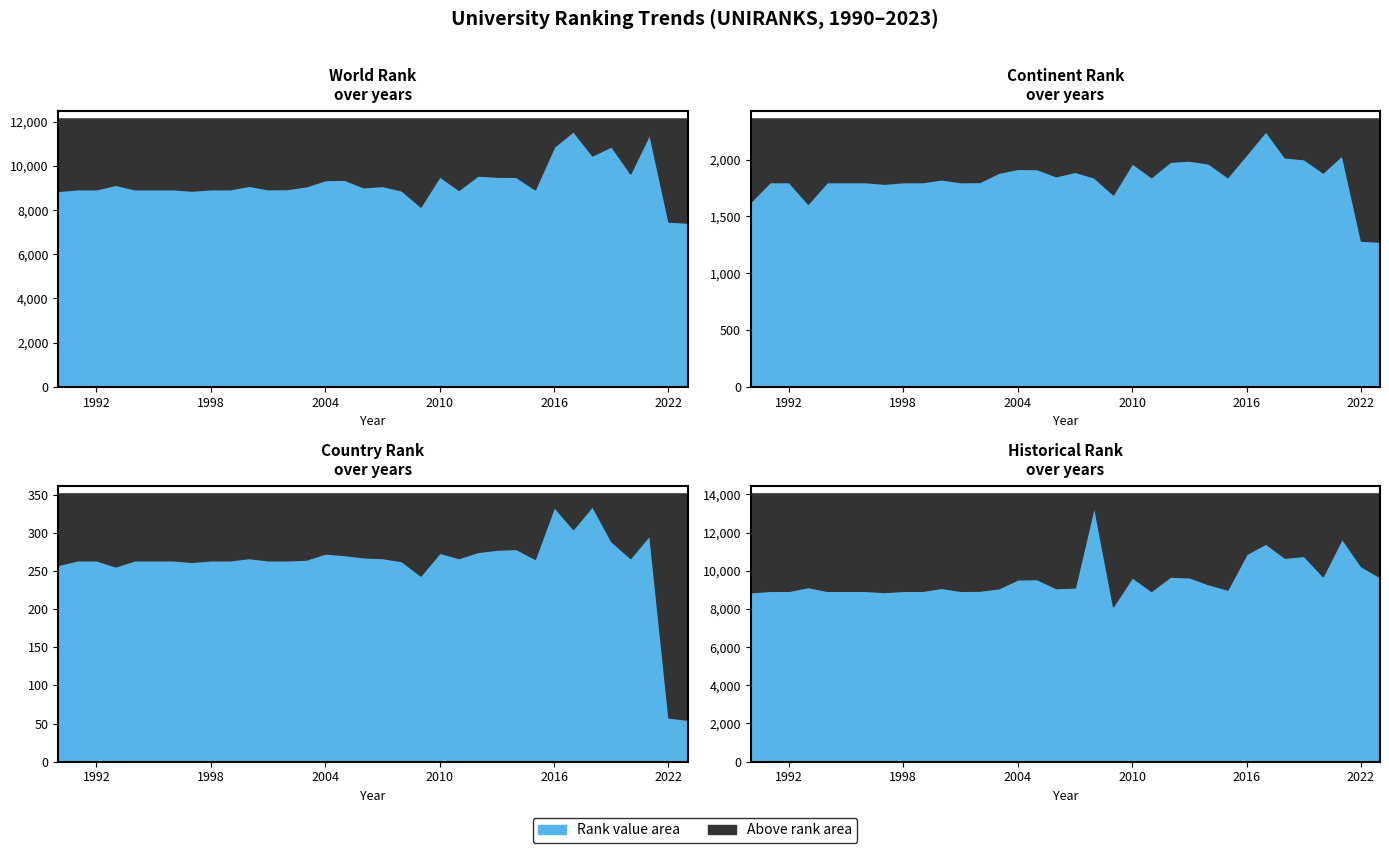

The country rank series shows 267 at 2007. True or false?

True